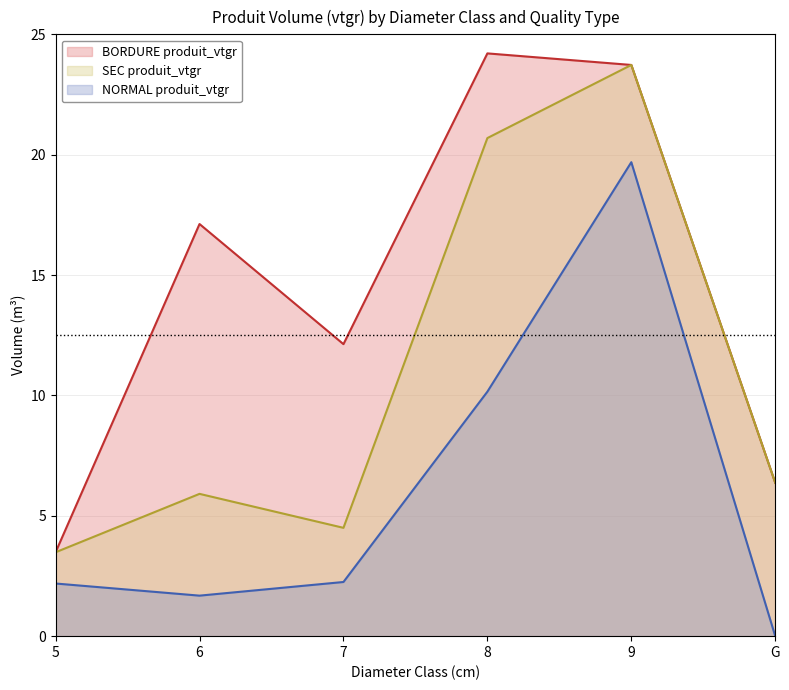

At which category does BORDURE produit_vtgr reach its first local valley?

7